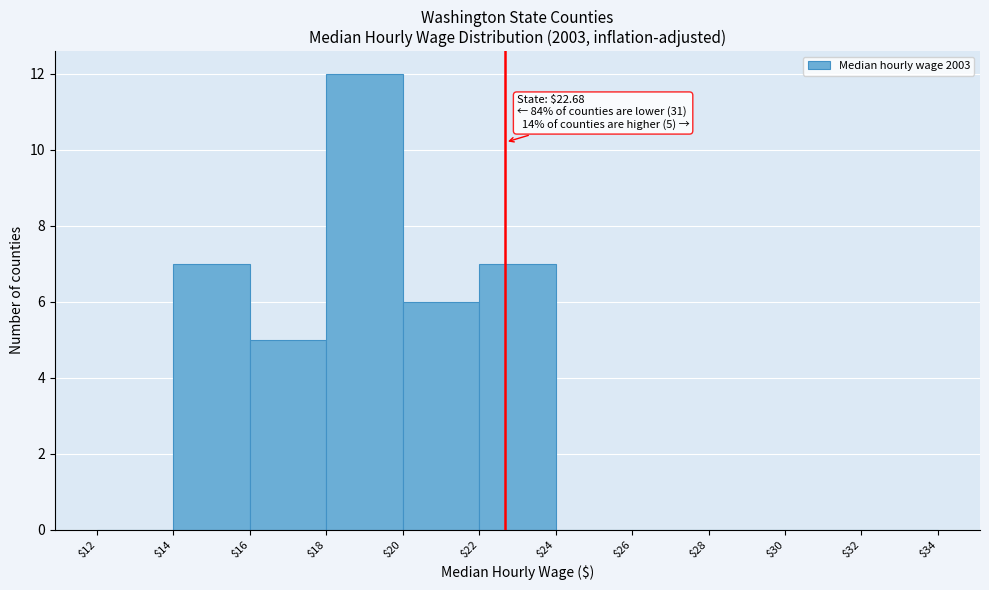

Which range on the x-axis has the tallest bar?

$18 to $20